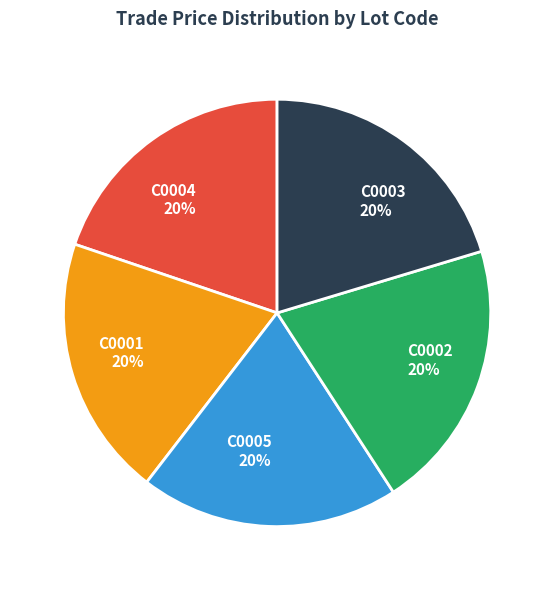

To the nearest percent, what is the average slice percentage?

20%